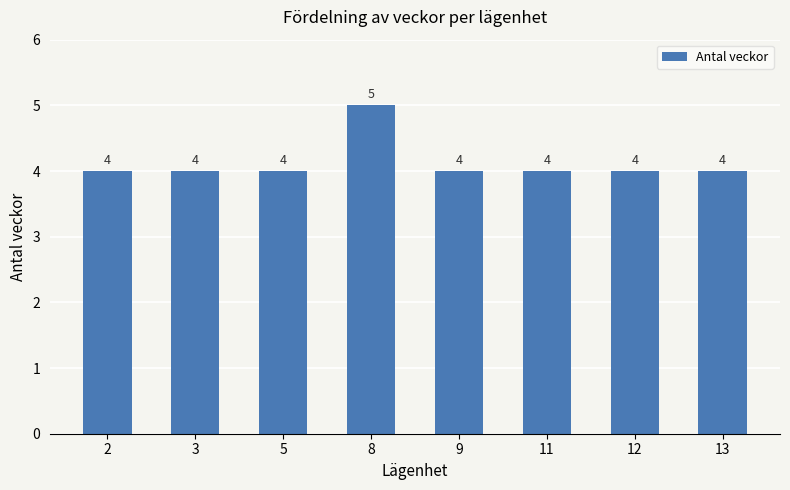

Is it true that the value at 11 is 6?

False